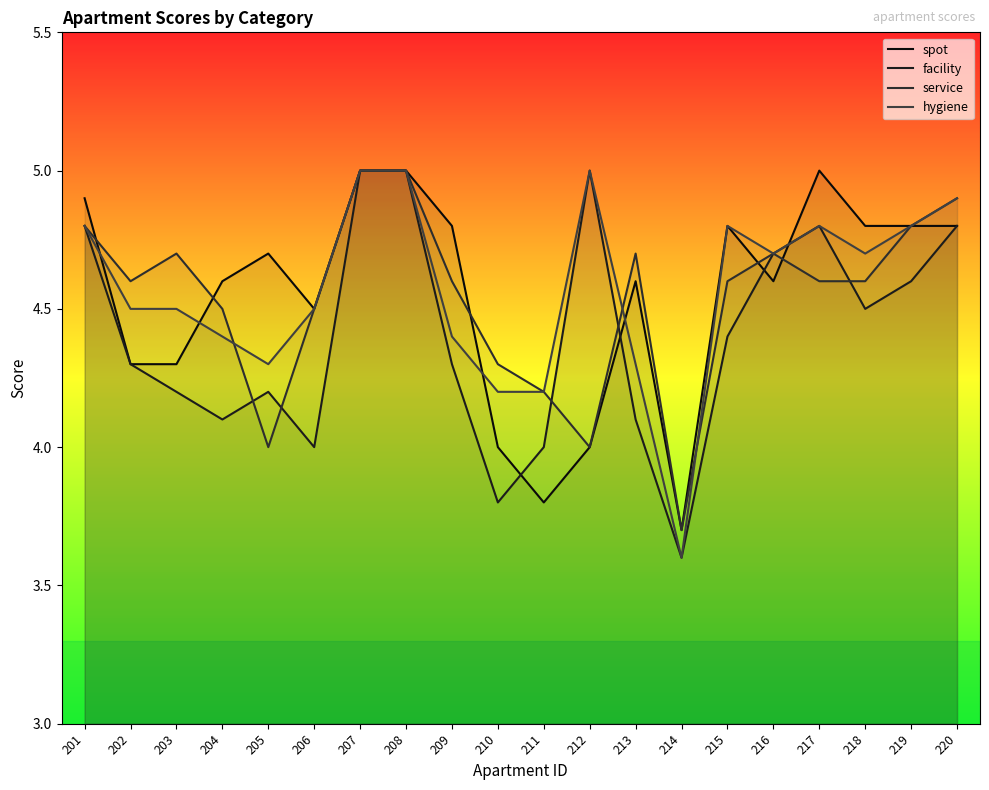

At which category does the chart reach its minimum across all series?

214